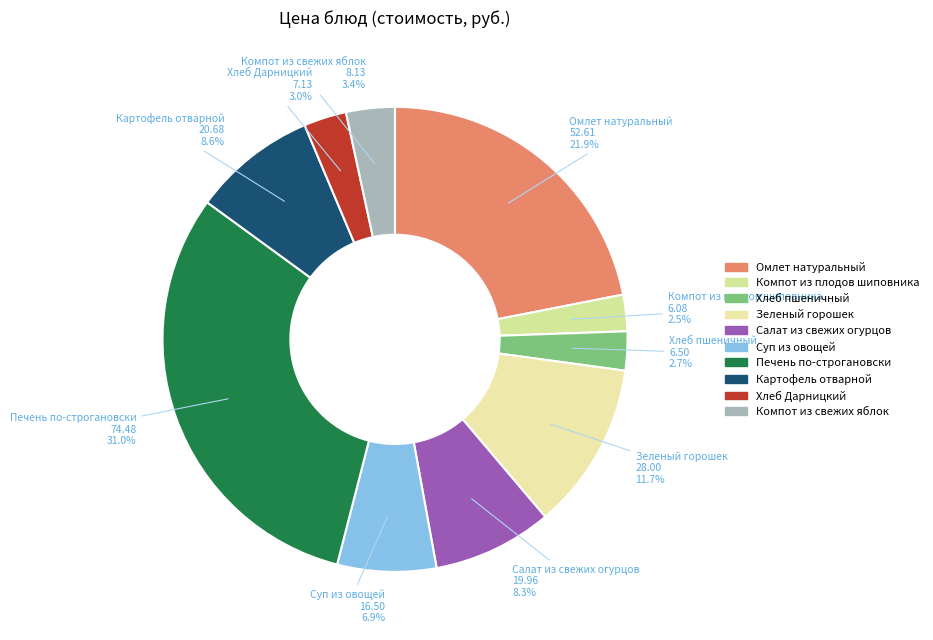

What is the largest slice in the pie chart?

Печень по-строгановски